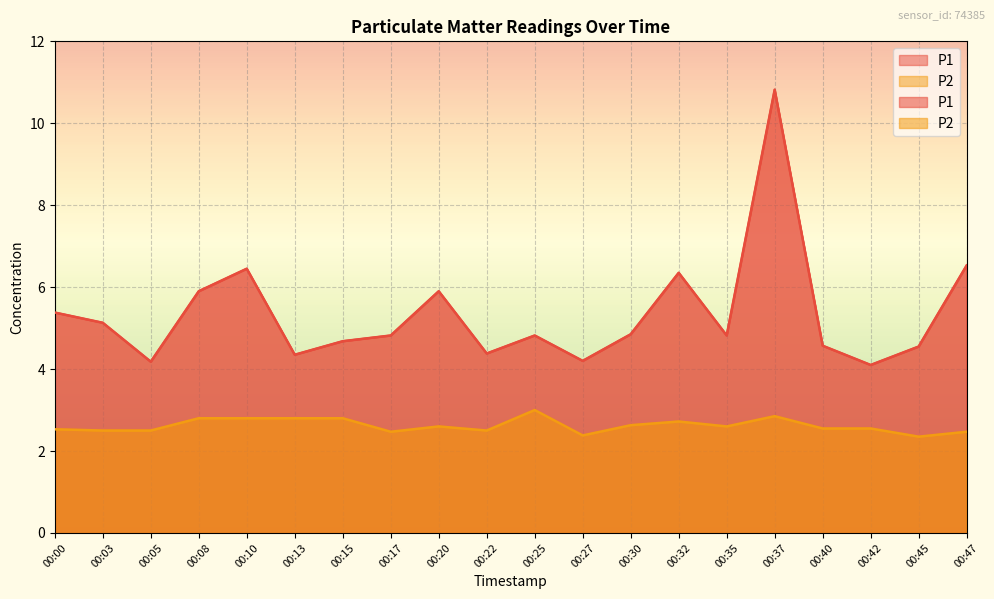

True or false: P1 and P2 intersect in this chart.

False